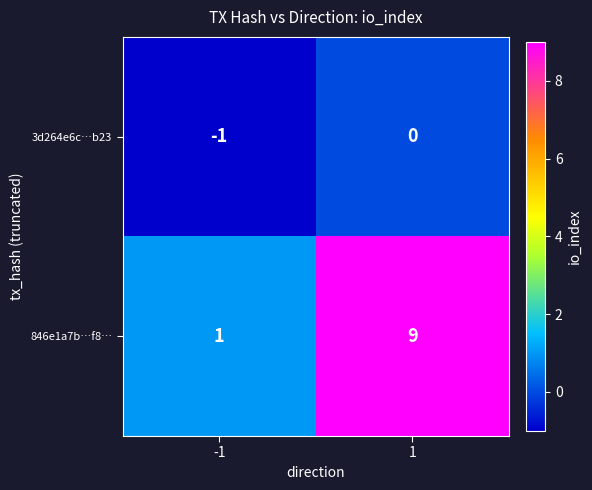

Between -1 and 1, which series saw the biggest shift?

846e1a7b…f8…